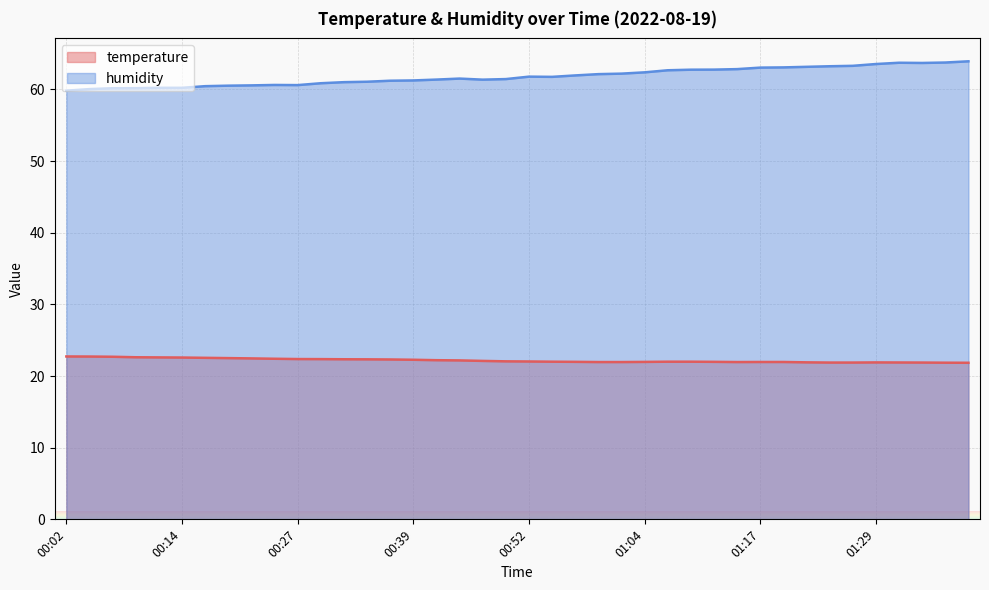

The value of temperature at 00:59 is 21.9. True or false?

True